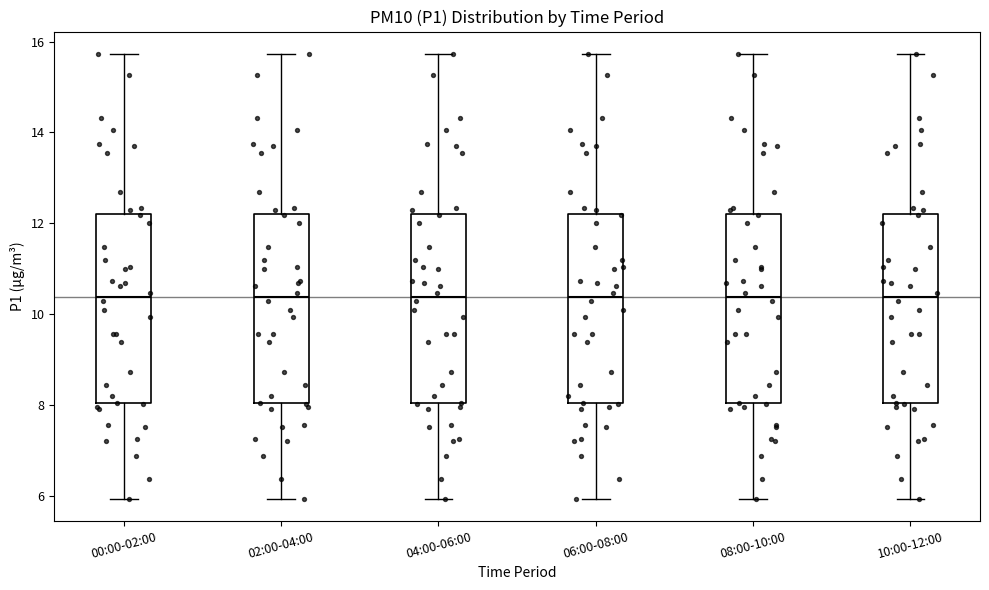

Reading left to right, read every box against the y-axis: the position of its median line, the range the box covers, and the ends of its whiskers. The values are not printed on the chart, so give them approximately, as read against the axis.

00:00-02:00: median 10.4, box 8.0 to 12.2, whiskers 6.0 to 15.8
02:00-04:00: median 10.4, box 8.0 to 12.2, whiskers 6.0 to 15.8
04:00-06:00: median 10.4, box 8.0 to 12.2, whiskers 6.0 to 15.8
06:00-08:00: median 10.4, box 8.0 to 12.2, whiskers 6.0 to 15.8
08:00-10:00: median 10.4, box 8.0 to 12.2, whiskers 6.0 to 15.8
10:00-12:00: median 10.4, box 8.0 to 12.2, whiskers 6.0 to 15.8